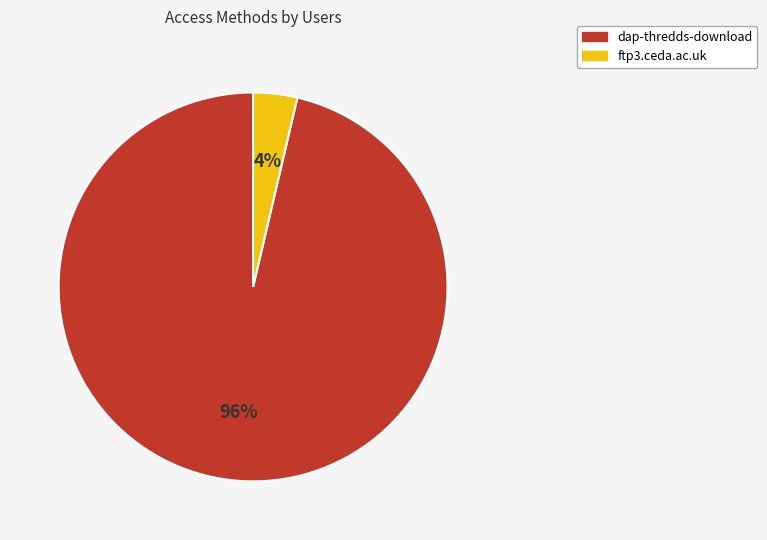

To the nearest percent, what is the average slice percentage?

50%